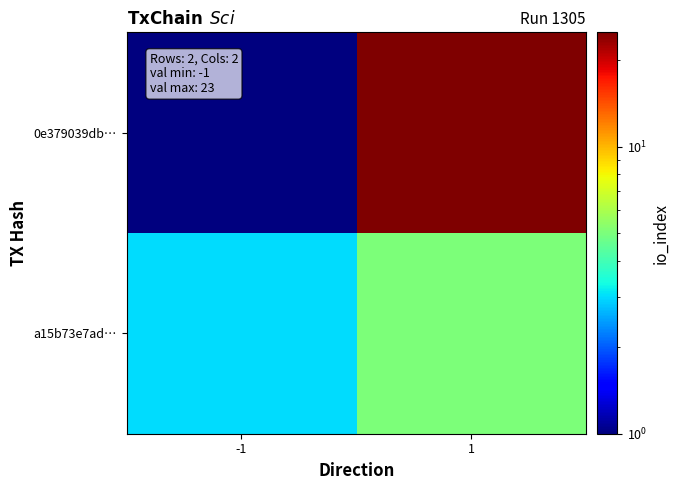

Rank the series by their average value, from highest to lowest.

0e379039db…, a15b73e7ad…